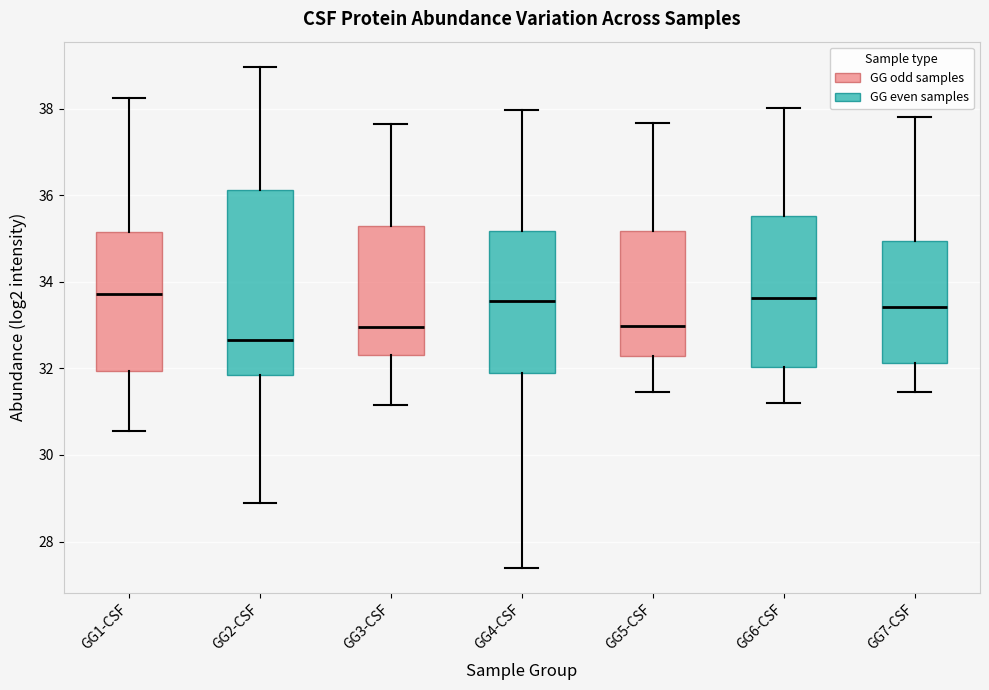

Reading left to right, transcribe this box plot: for each box, give where its median line is, the range the box spans, and where its two whiskers end, as read against the y-axis. The values are not printed on the chart, so give them approximately, as read against the axis.

GG1-CSF: median 33.8, box 32.0 to 35.2, whiskers 30.6 to 38.2
GG2-CSF: median 32.6, box 31.8 to 36.2, whiskers 28.8 to 39.0
GG3-CSF: median 33.0, box 32.4 to 35.2, whiskers 31.2 to 37.6
GG4-CSF: median 33.6, box 31.8 to 35.2, whiskers 27.4 to 38.0
GG5-CSF: median 33.0, box 32.2 to 35.2, whiskers 31.4 to 37.6
GG6-CSF: median 33.6, box 32.0 to 35.6, whiskers 31.2 to 38.0
GG7-CSF: median 33.4, box 32.2 to 35.0, whiskers 31.4 to 37.8